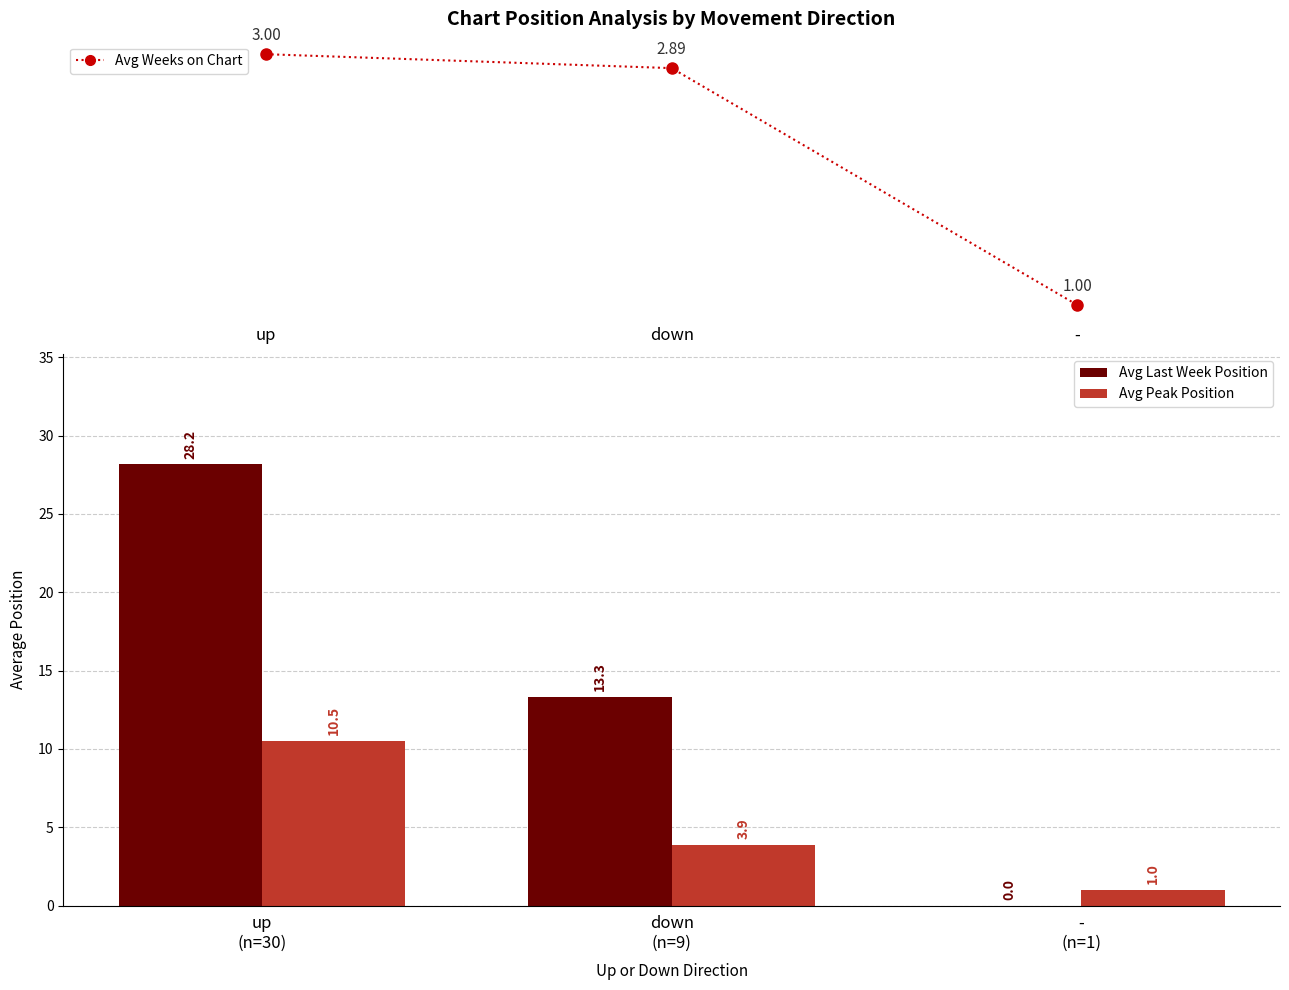

Rank the categories by Avg Weeks on Chart value from highest to lowest.

up, down, -